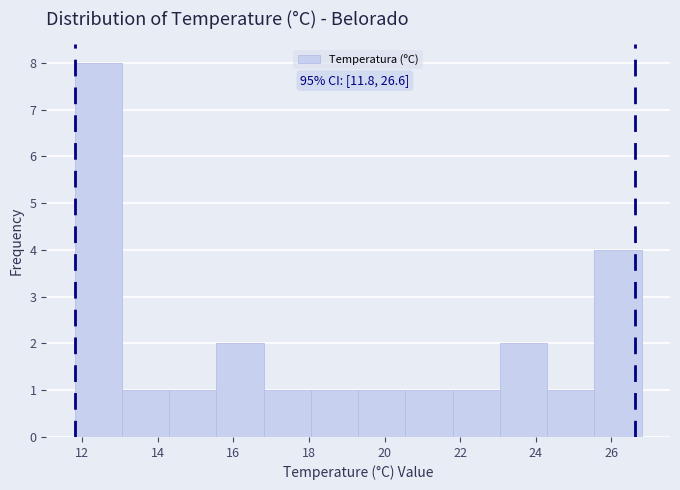

Over which range of the x-axis is the bar tallest?

11.80 to 13.05